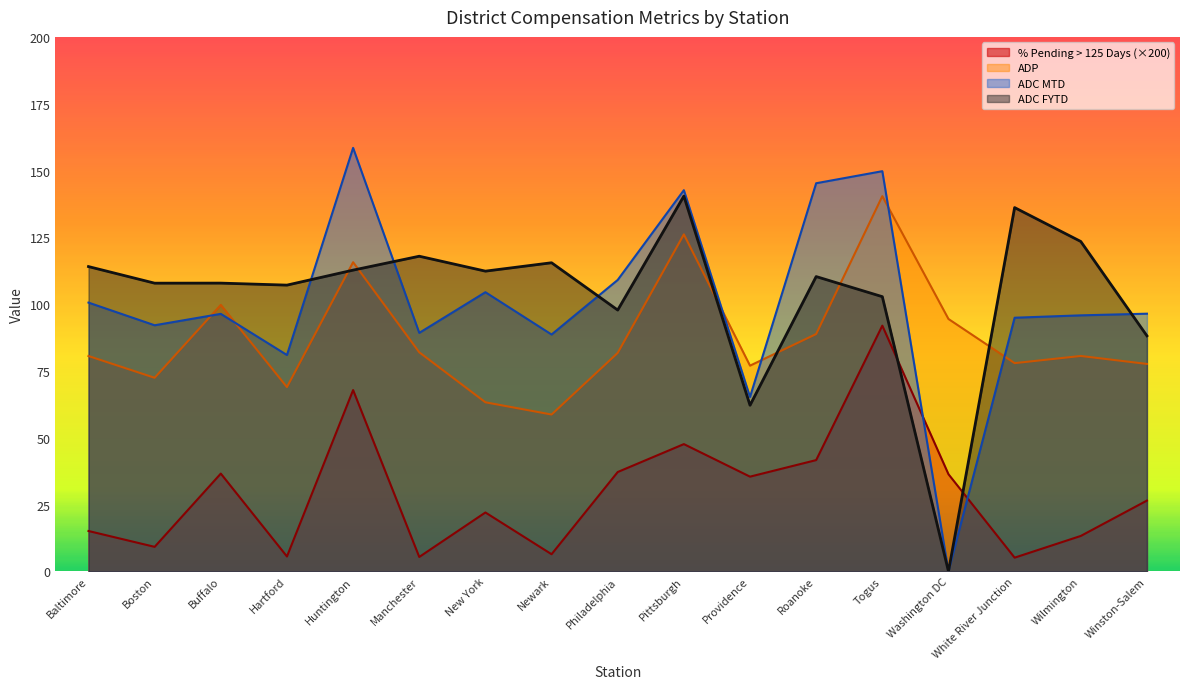

Which label corresponds to the smallest value in the chart?

Washington DC